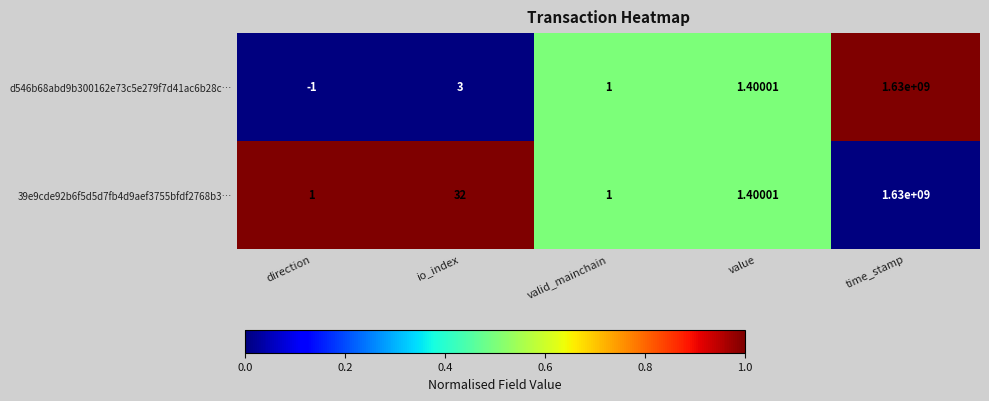

Between io_index and valid_mainchain, which series saw the biggest shift?

39e9cde92b6f5d5d7fb4d9aef3755bfdf2768b3…